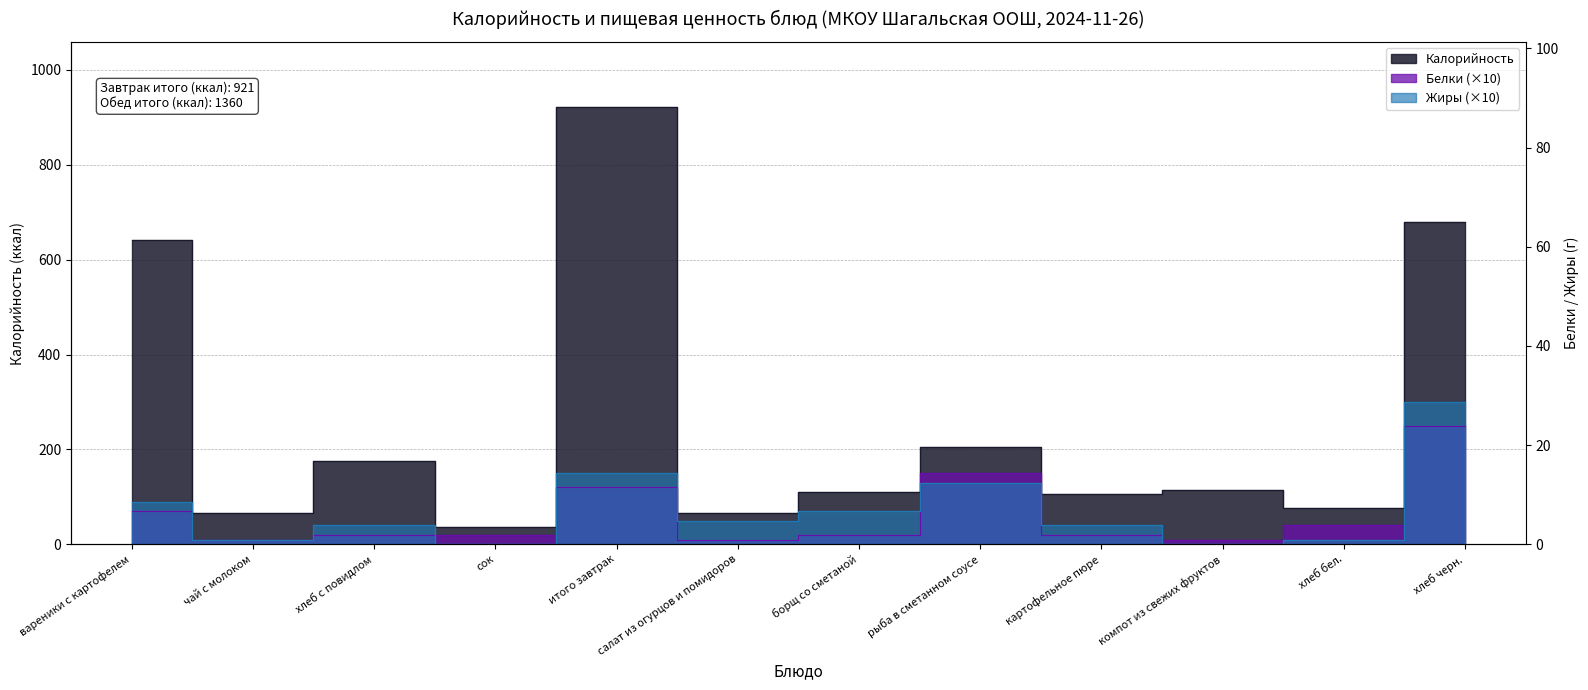

What is the label of the 3rd point from the right?

компот из свежих фруктов